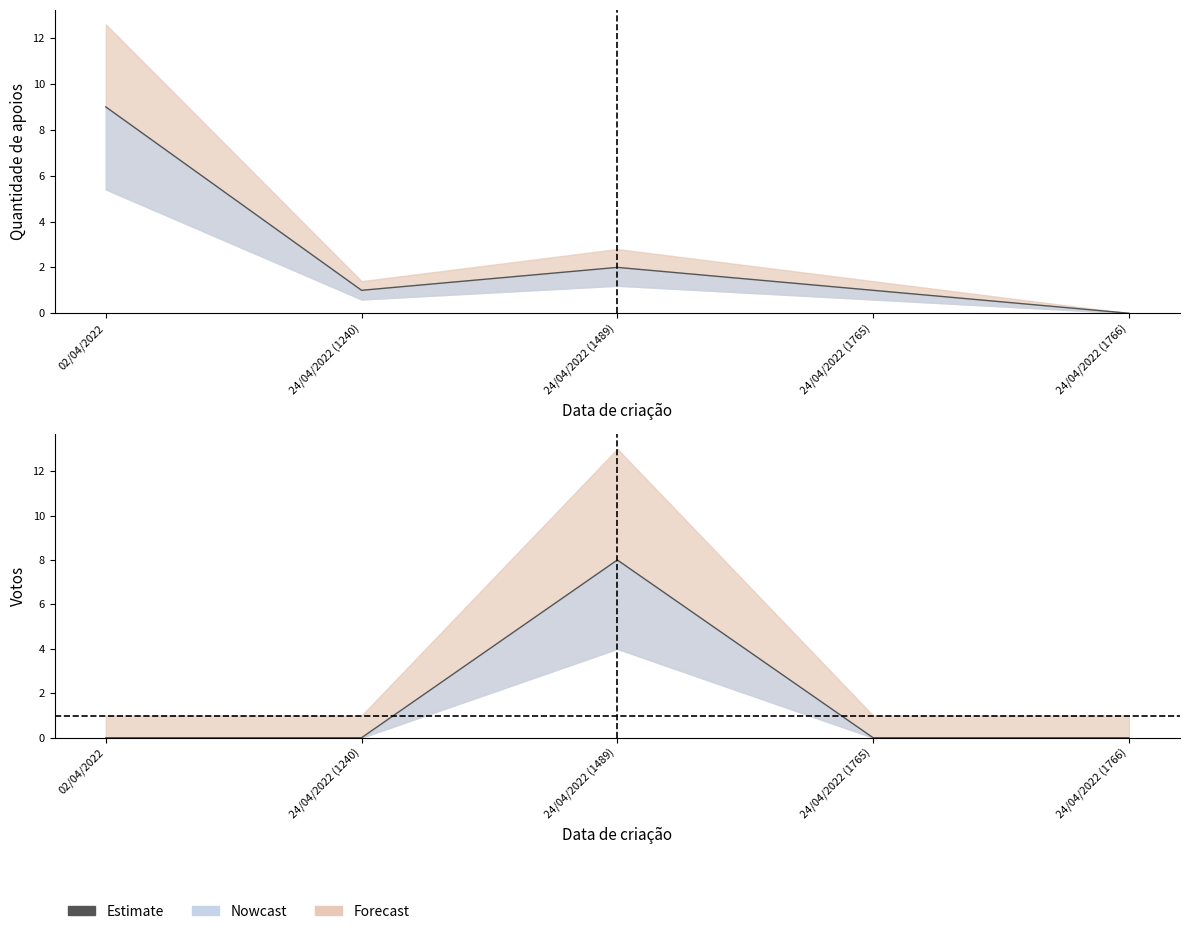

What is the label of the 1st point from the right?

24/04/2022 (1766)